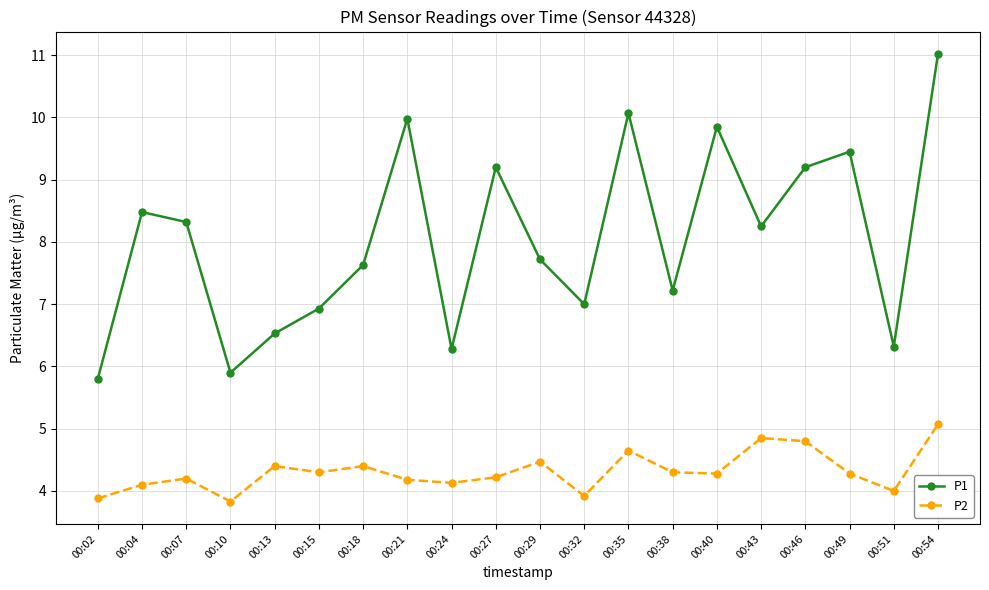

At how many categories does at least one series exceed 8?

10